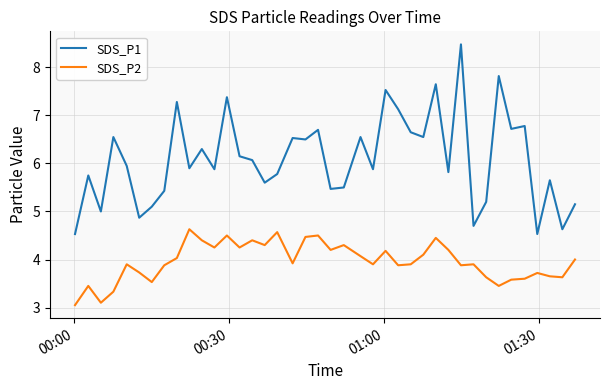

What is the highest value of the SDS_P1 series?

8.5